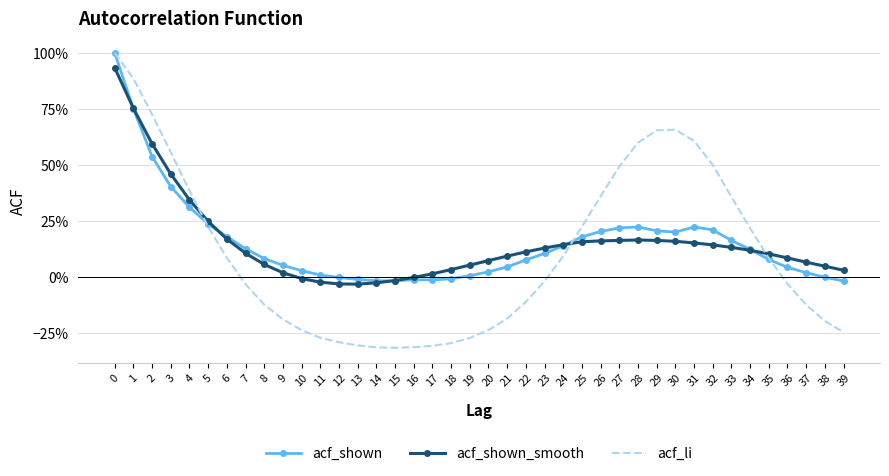

Where is the first local maximum for acf_shown_smooth?

28